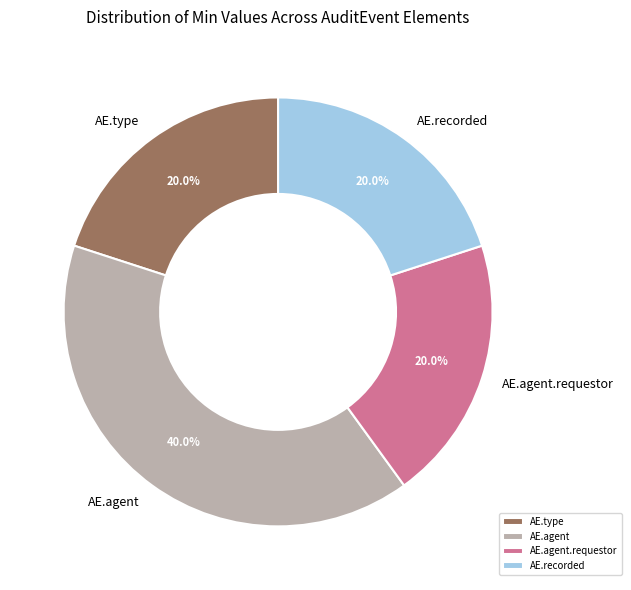

Which category has the biggest portion of the pie?

AE.agent